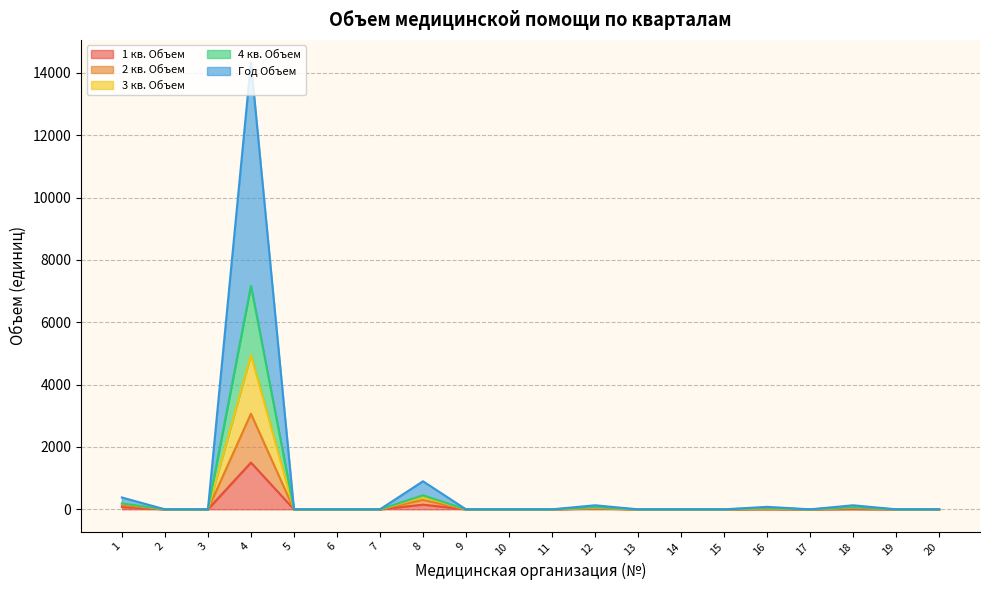

True or false: 3 кв. Объем and Год Объем cross at least once.

False